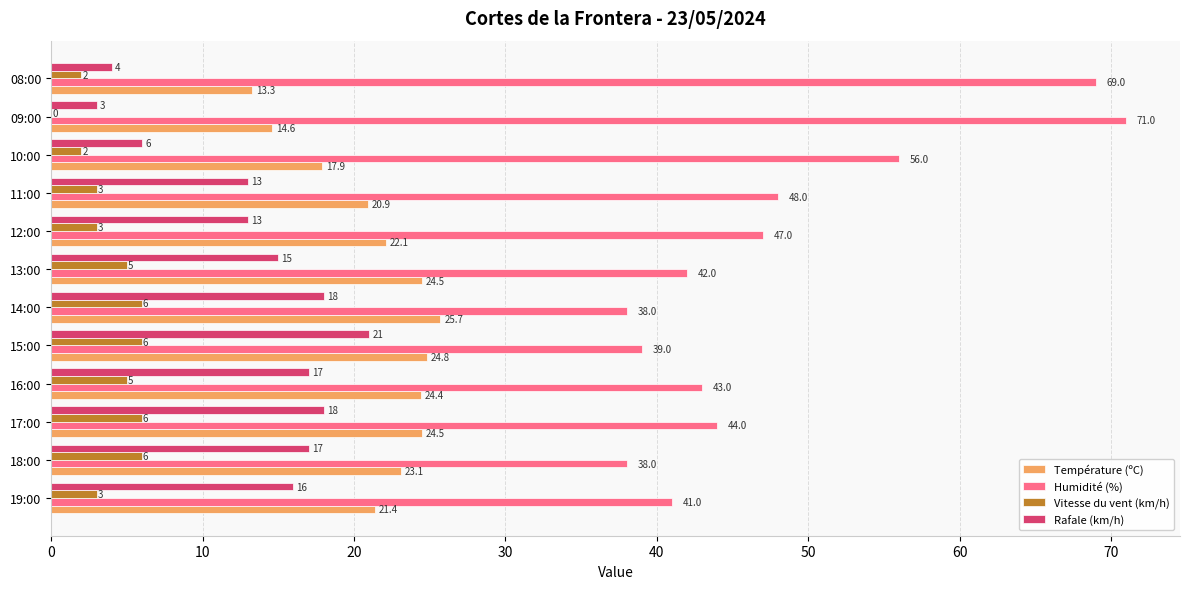

The value of Vitesse du vent (km/h) at 11:00 is 3.0. True or false?

True